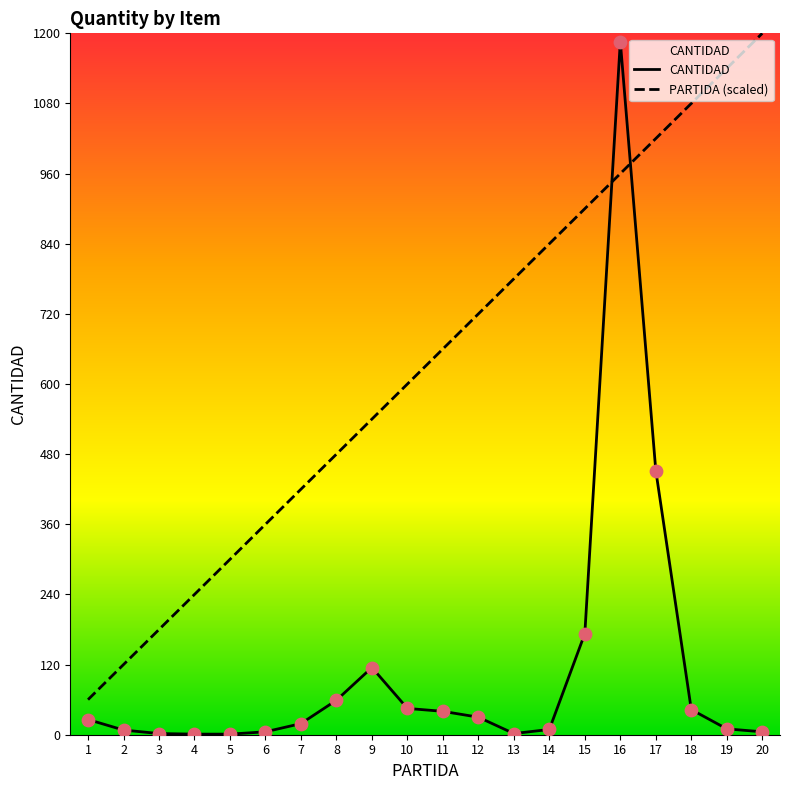

Which series has the largest total across all categories?

PARTIDA (scaled)